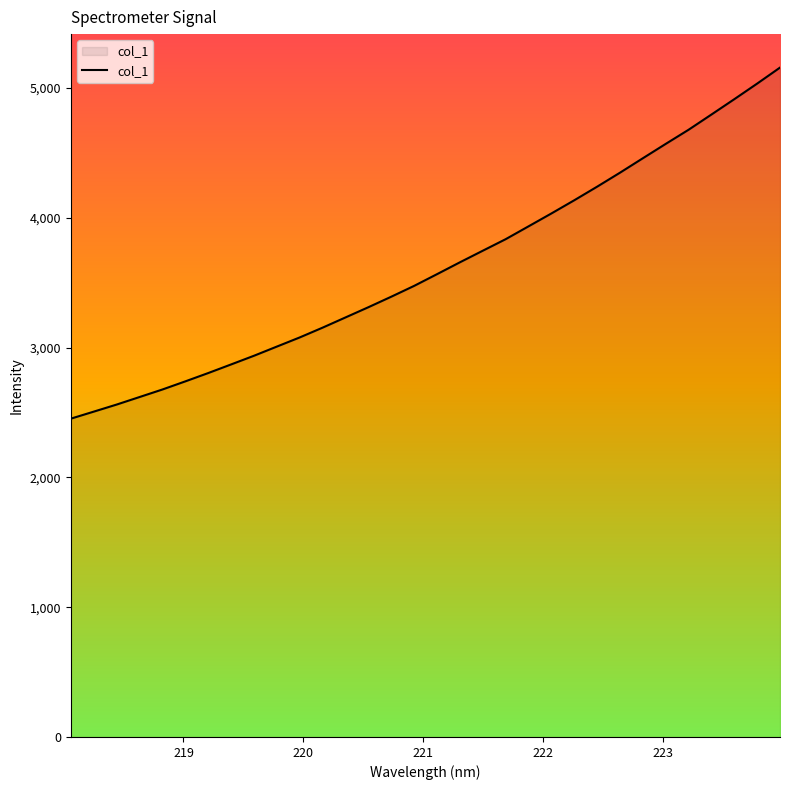

What is the minimum value shown in the chart?

2452.1